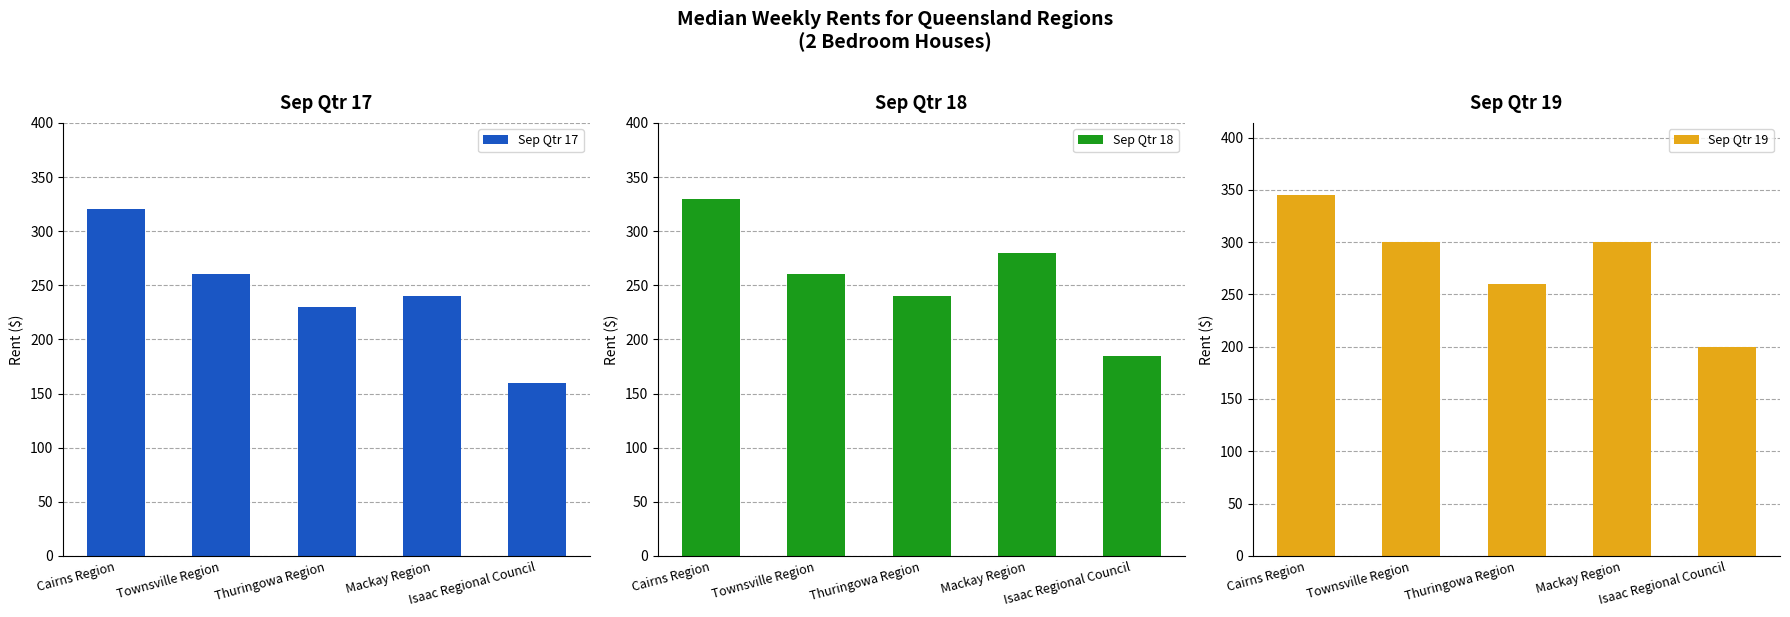

Read the Sep Qtr 19 value at Townsville Region.

300